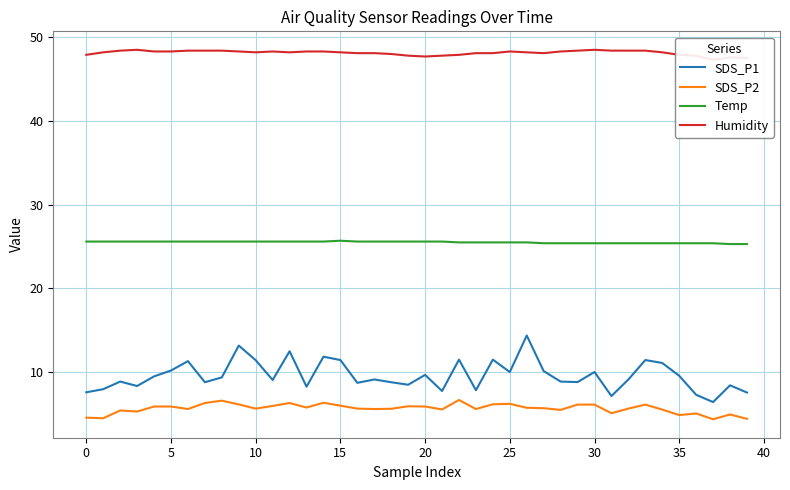

How many data points in Humidity are above 48?

29